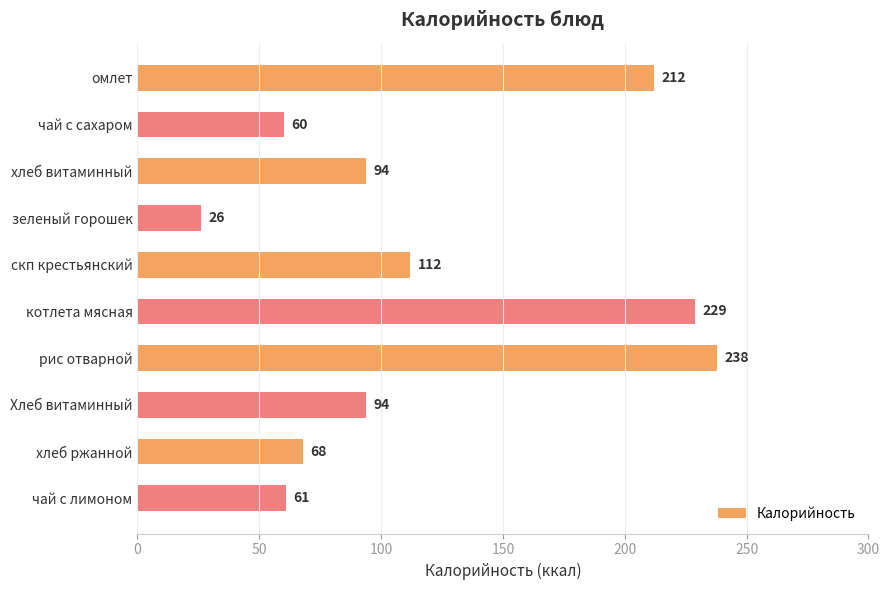

Does the chart contain any negative values?

No